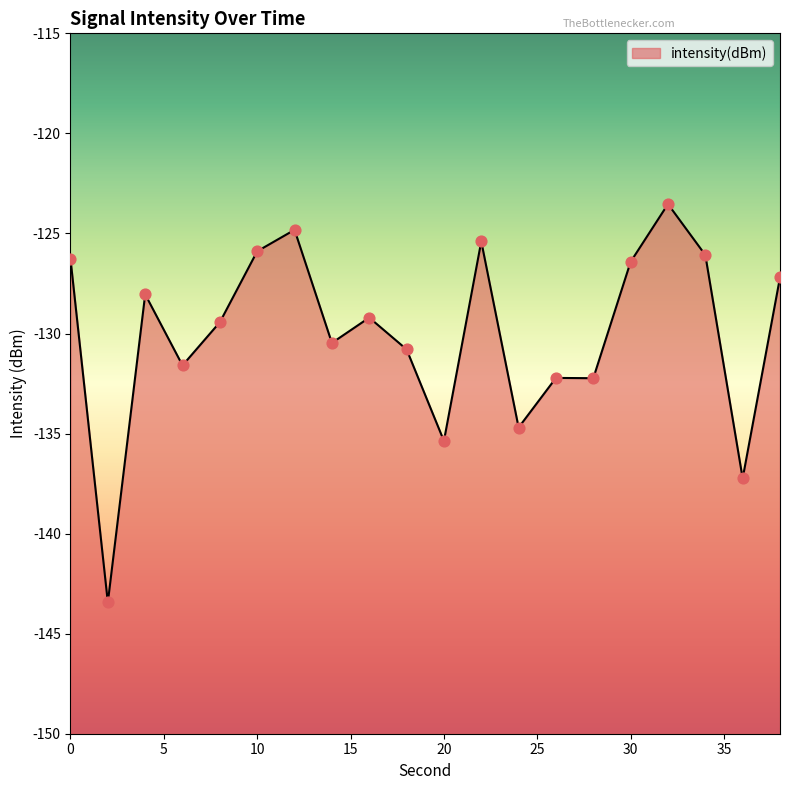

What is the change in value from 16 to 28?

-3.0